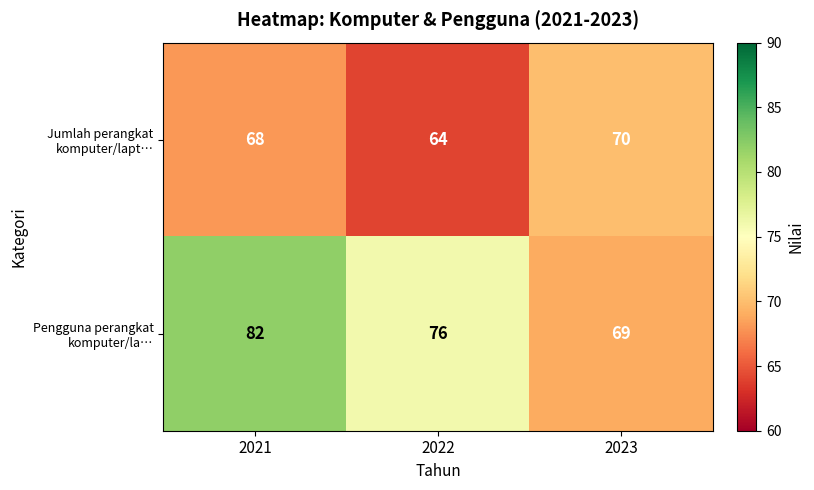

Between 2021 and 2022, which series saw the biggest shift?

Pengguna perangkat komputer/la…